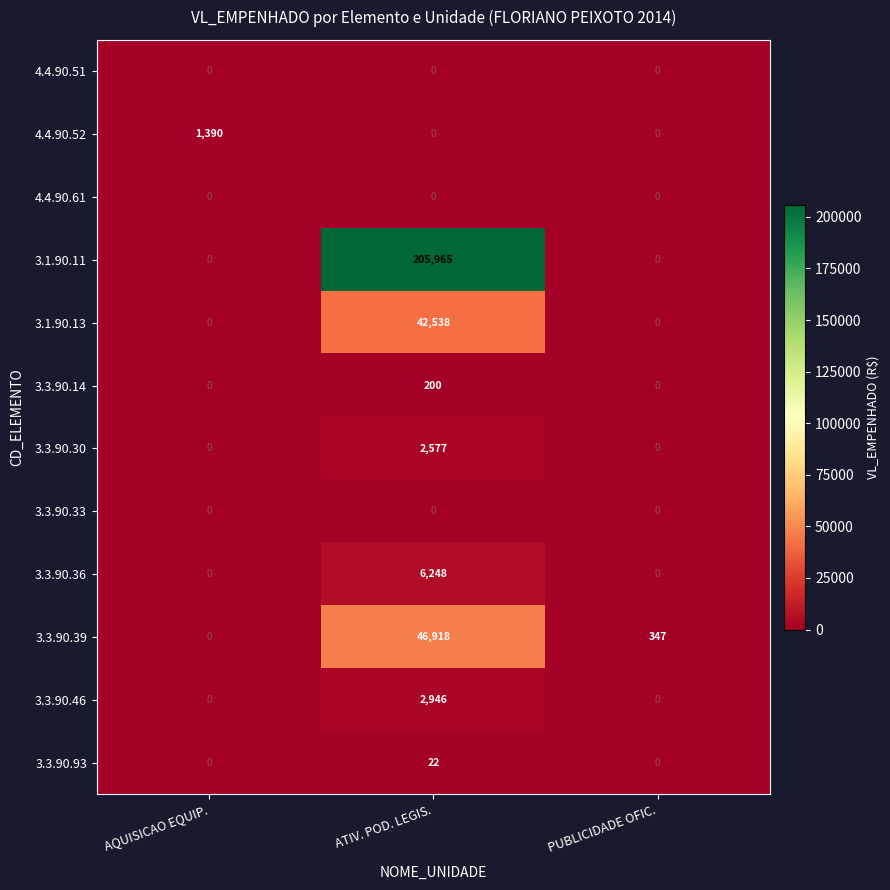

What is the difference between the highest and lowest values at PUBLICIDADE OFIC.?

347